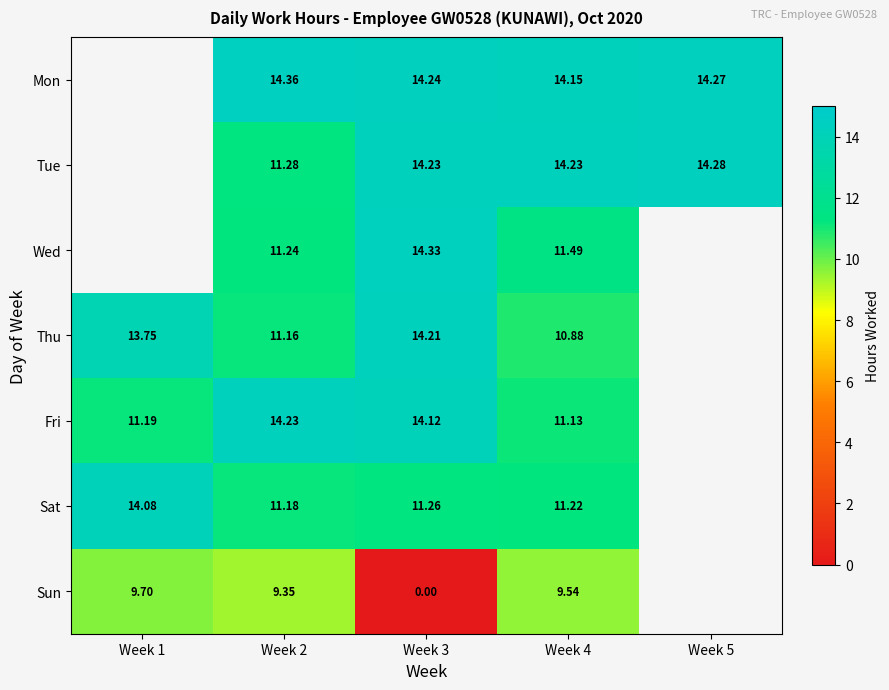

What is the sum of the Fri values at Week 2 and Week 3?

28.4